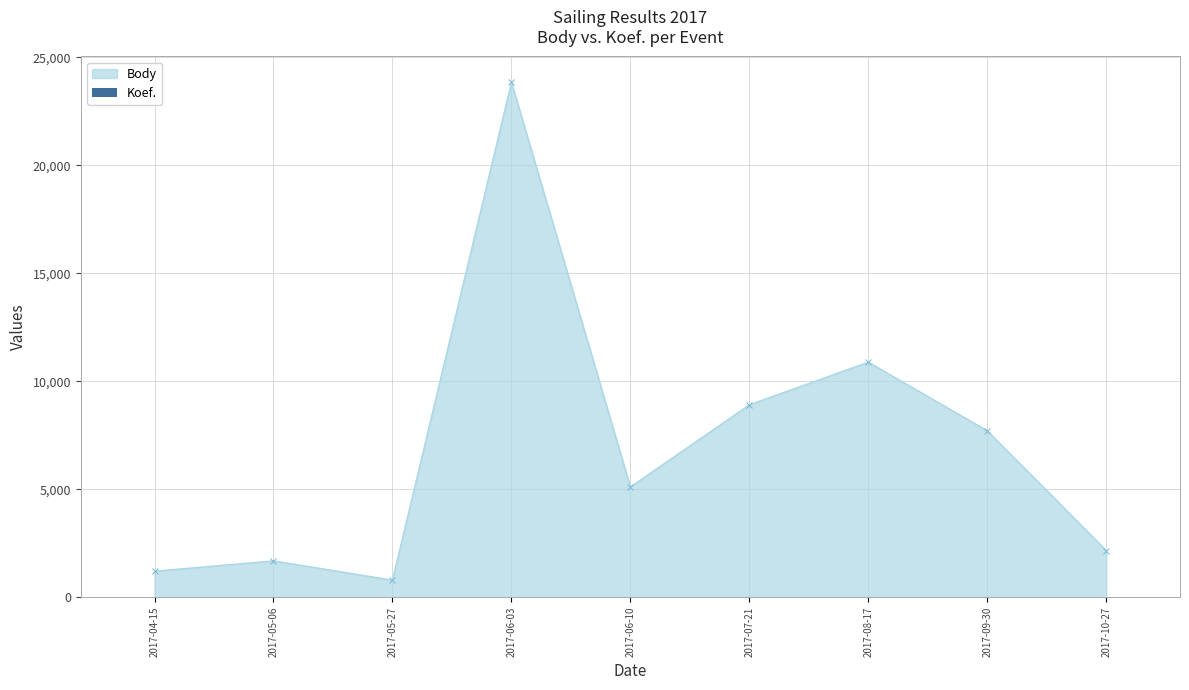

Where is Body nearest to the value 12321?

2017-08-17